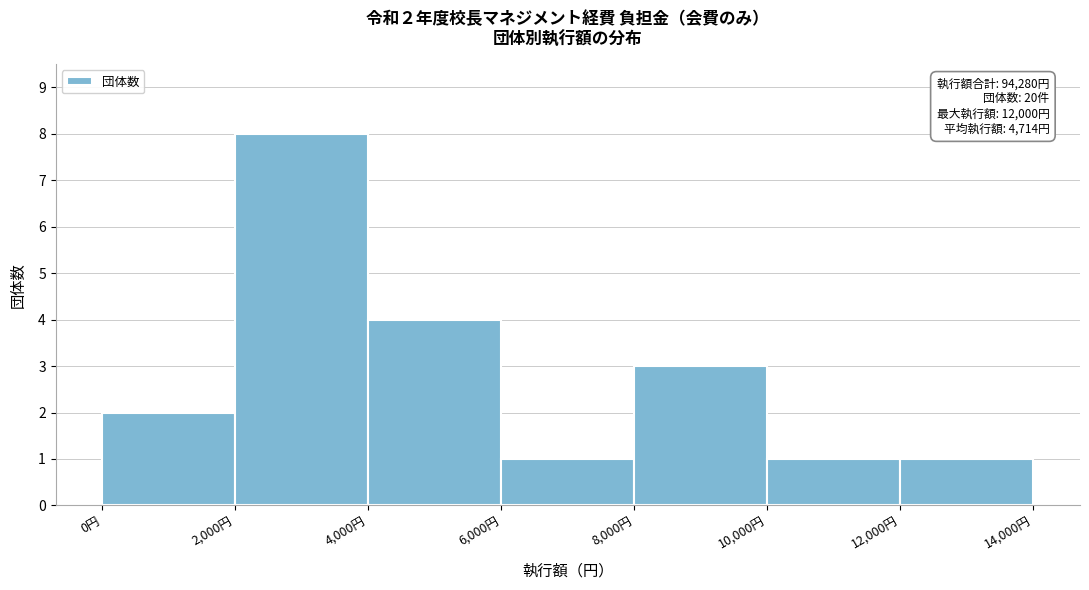

Which range on the x-axis has the tallest bar?

2000 to 4000